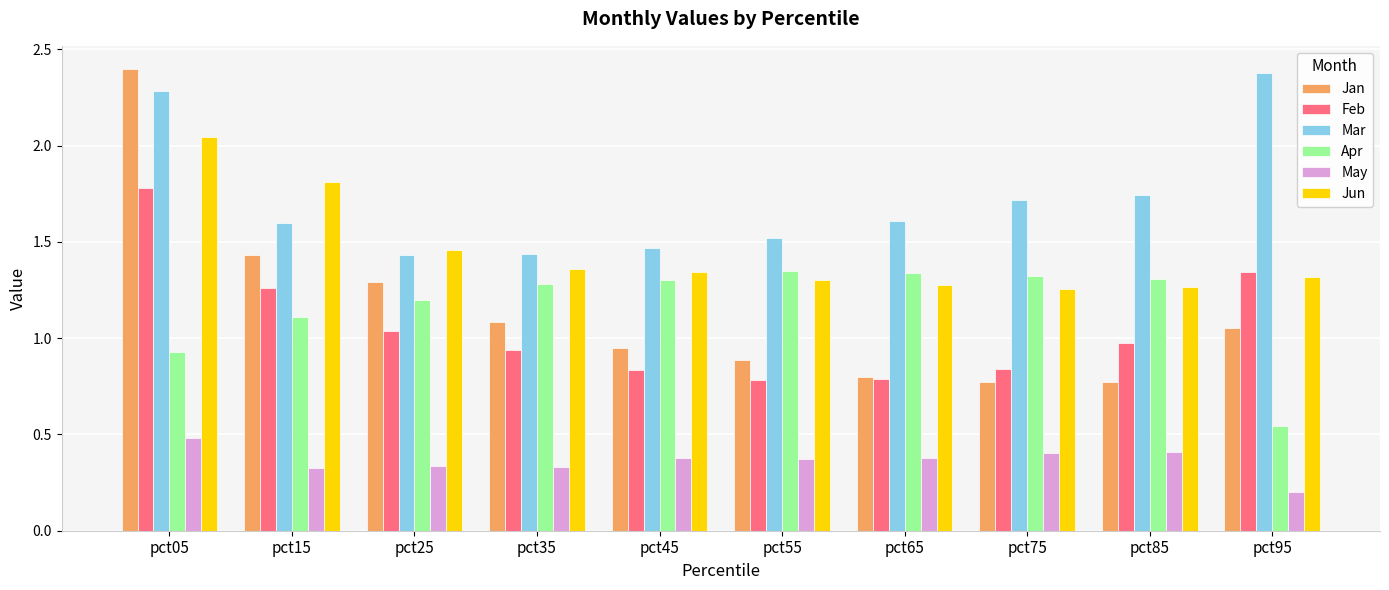

At which label does Jan first exceed 1?

pct05